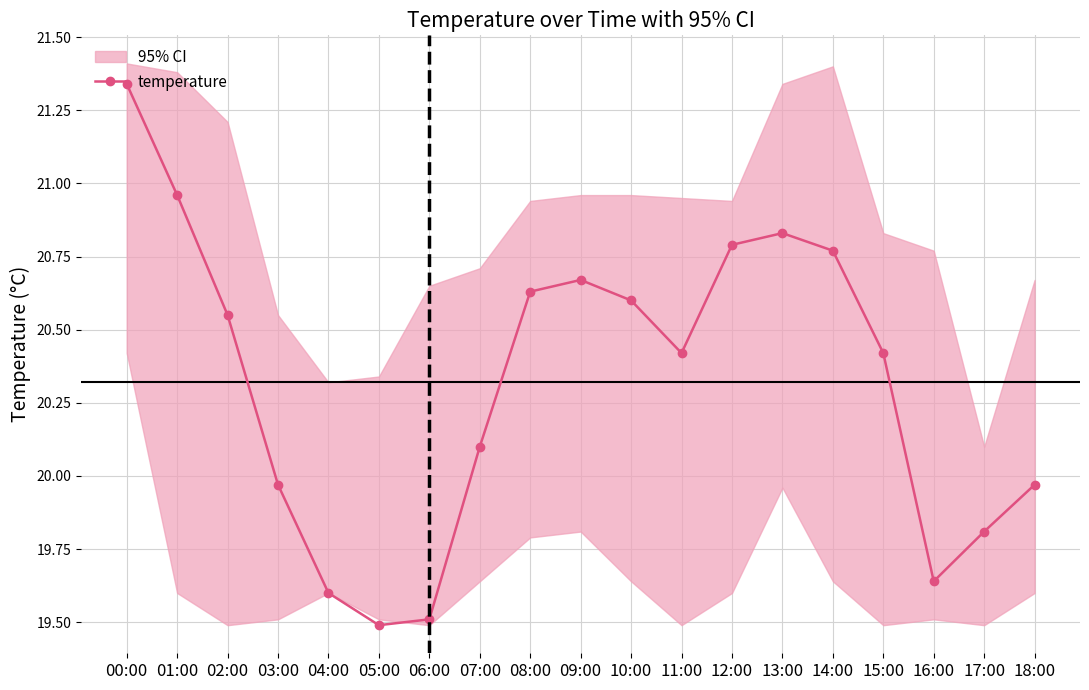

What is the change in value from 08:00 to 13:00?

+0.2